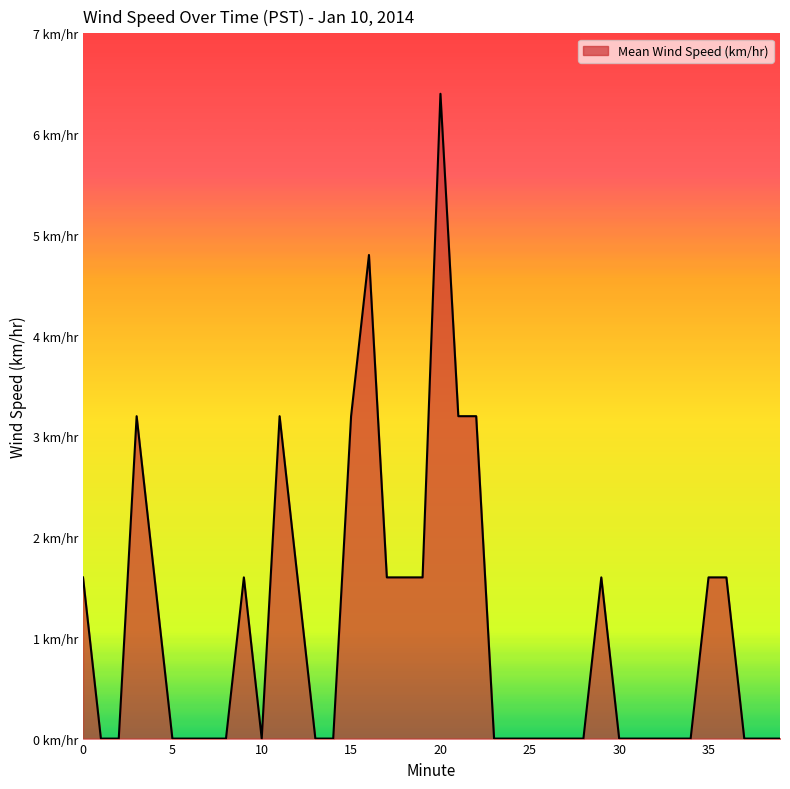

Which category has the highest value across all series?

20